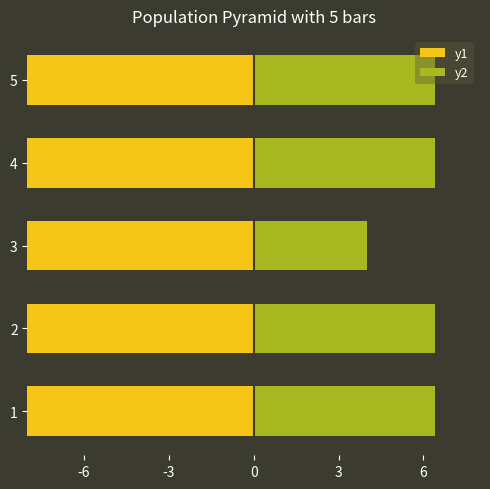

What are all the series names shown in the legend?

y1, y2